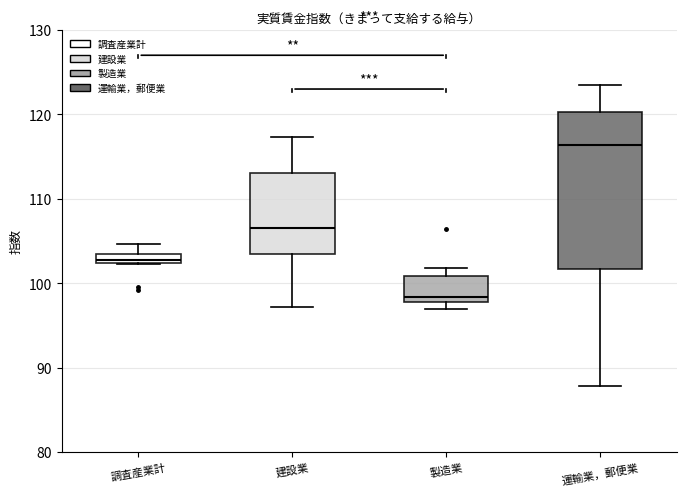

Which box has the highest median line?

運輸業，郵便業